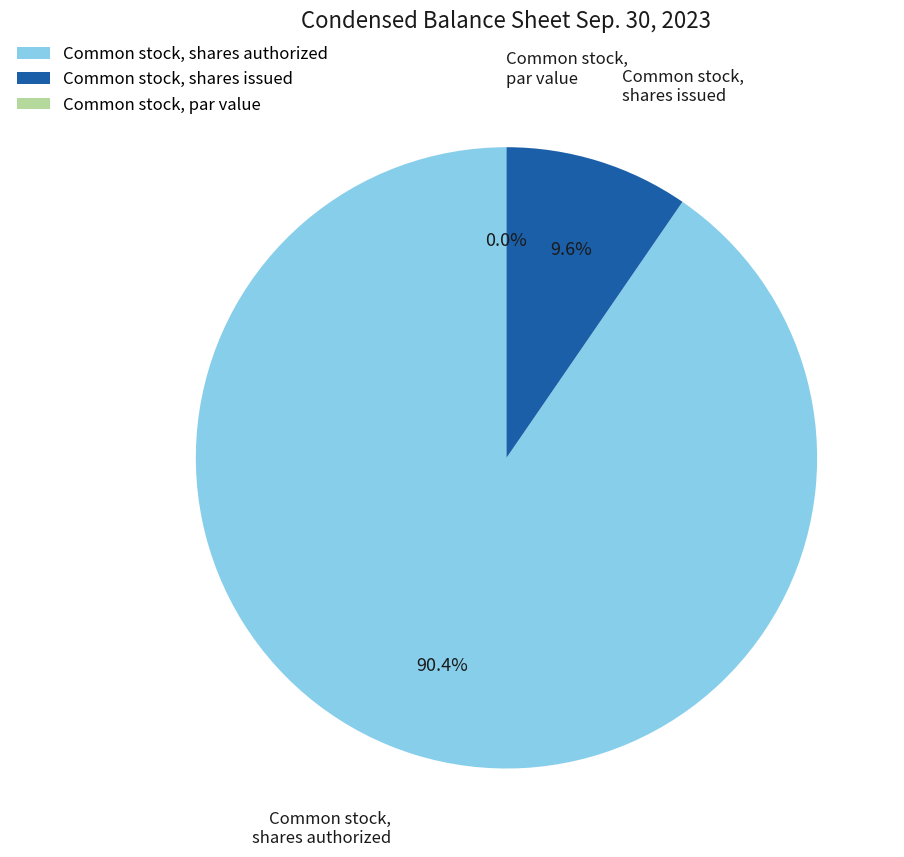

Which category has the biggest portion of the pie?

Common stock, shares authorized